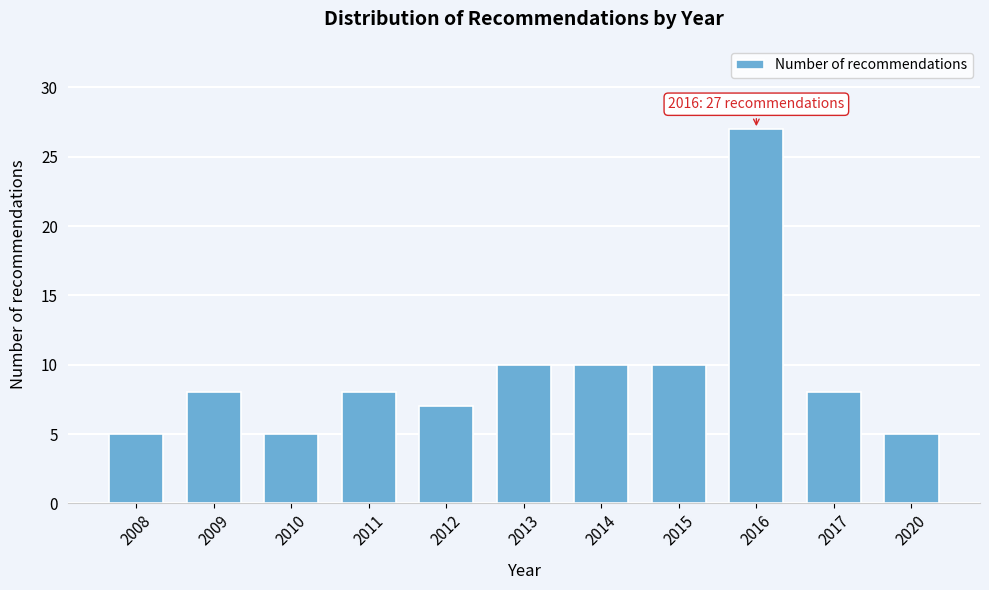

Reading left to right, list all the values displayed in this chart.

5	8	5	8	7	10	10	10	27	8	5